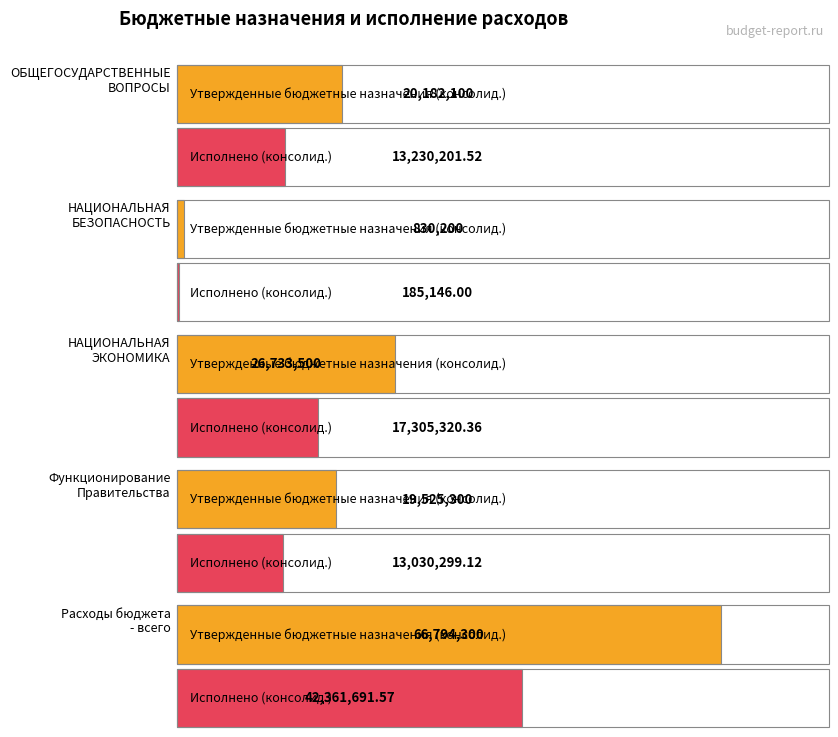

Reading right to left, what are all the values shown in this chart?

Утвержденные бюджетные назначения (консолид.): 66794300.0	19525300.0	26733500.0	830200.0	20182100.0
Исполнено (консолид.): 42361691.6	13030299.1	17305320.4	185146.0	13230201.5